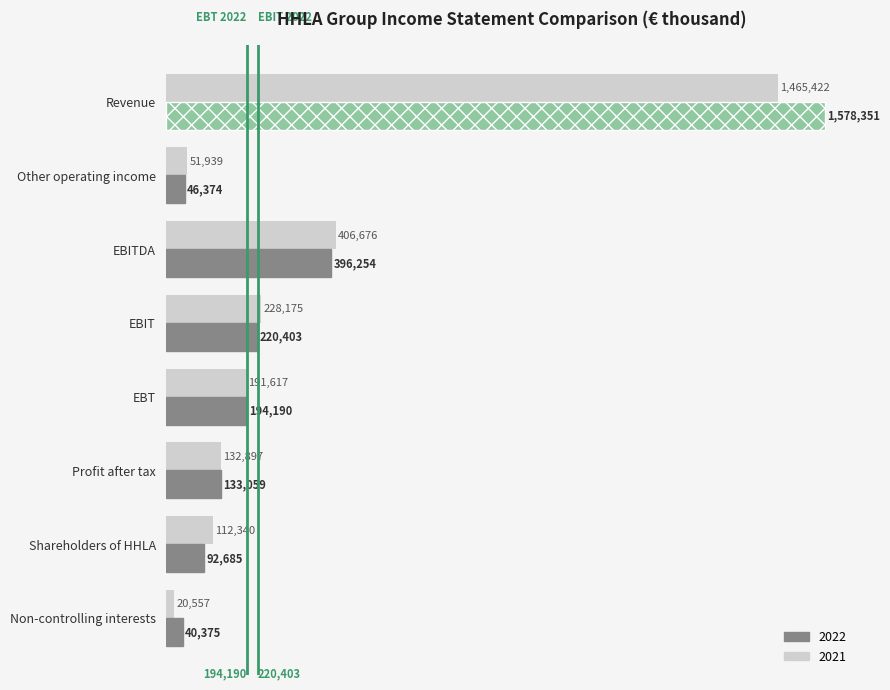

What is the label of the 2nd bar from the right?

Shareholders of HHLA